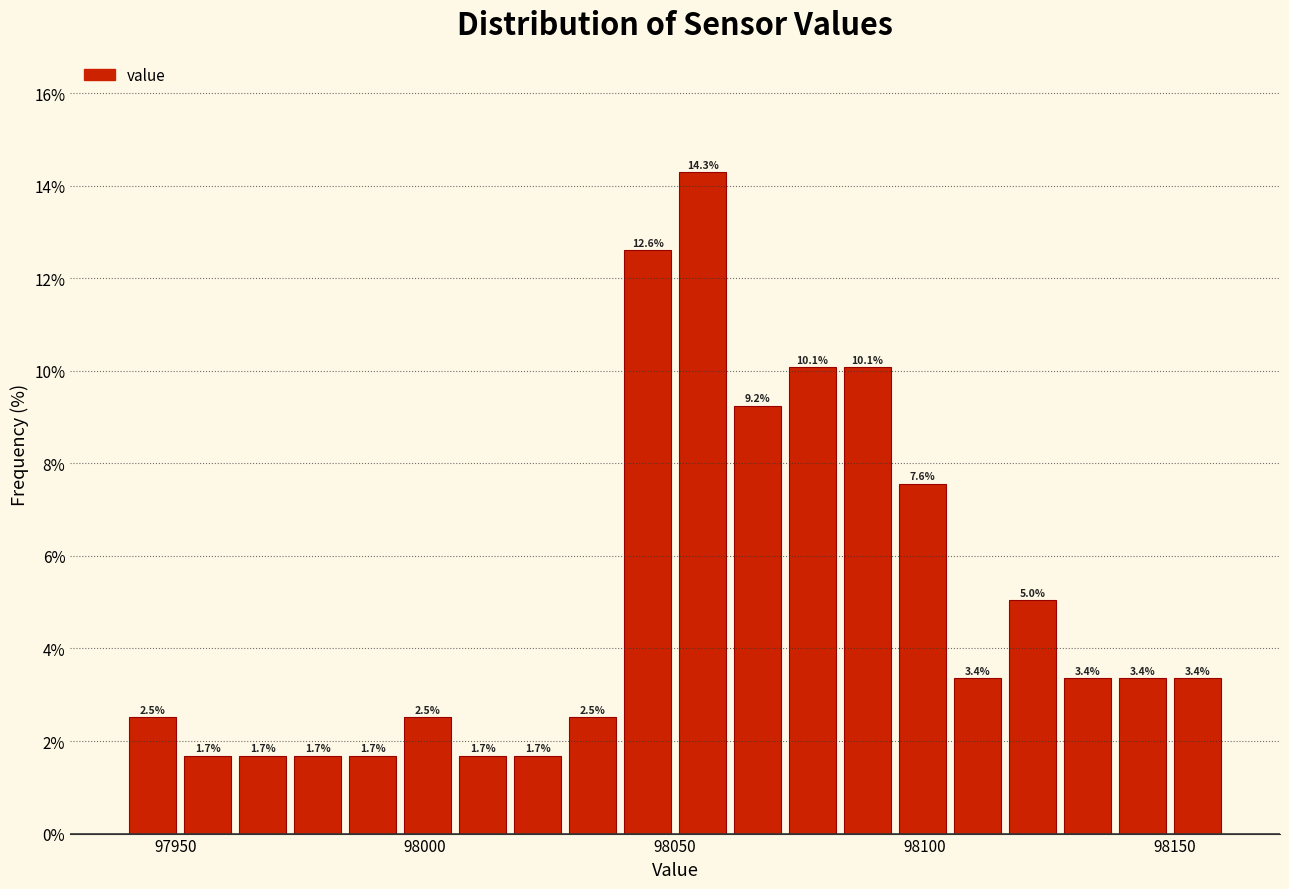

Around what value on the x-axis is the tallest bar? Give the approximate position of its centre, as read against the axis.

98055